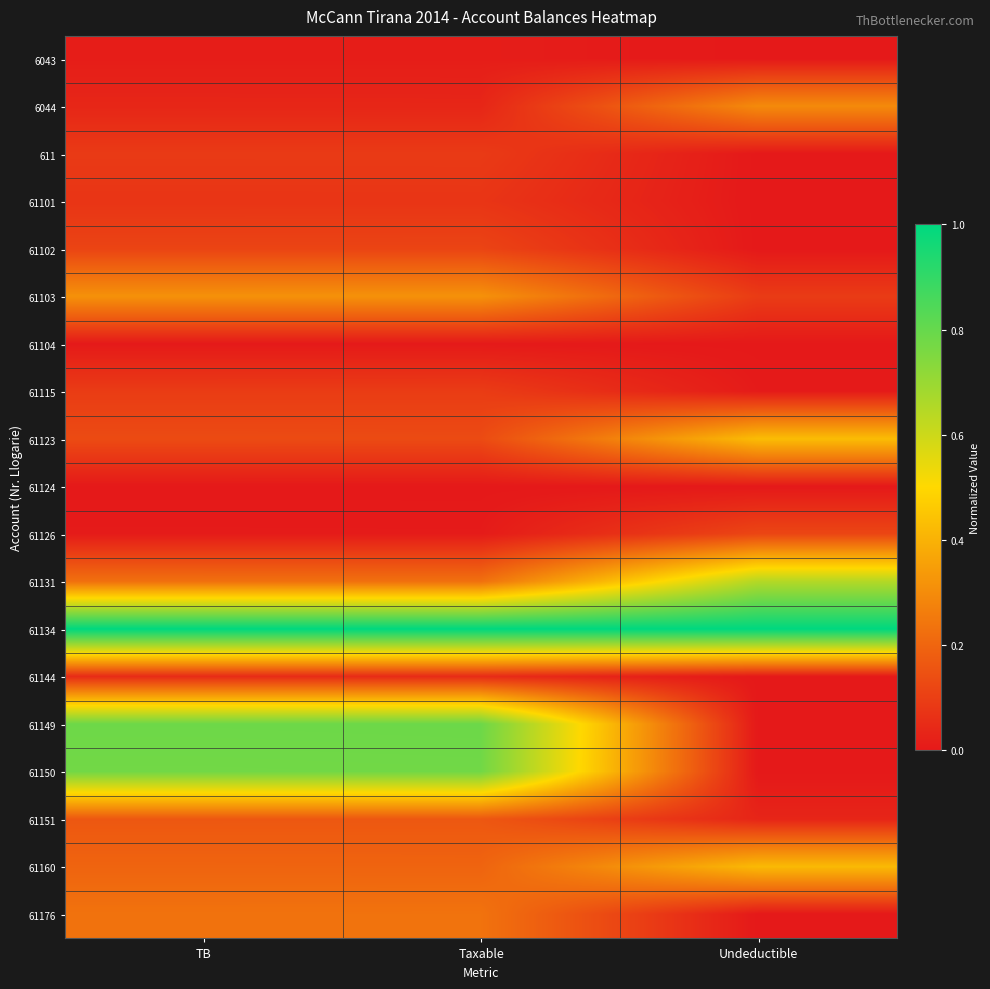

At which category does the chart reach its peak across all series?

TB